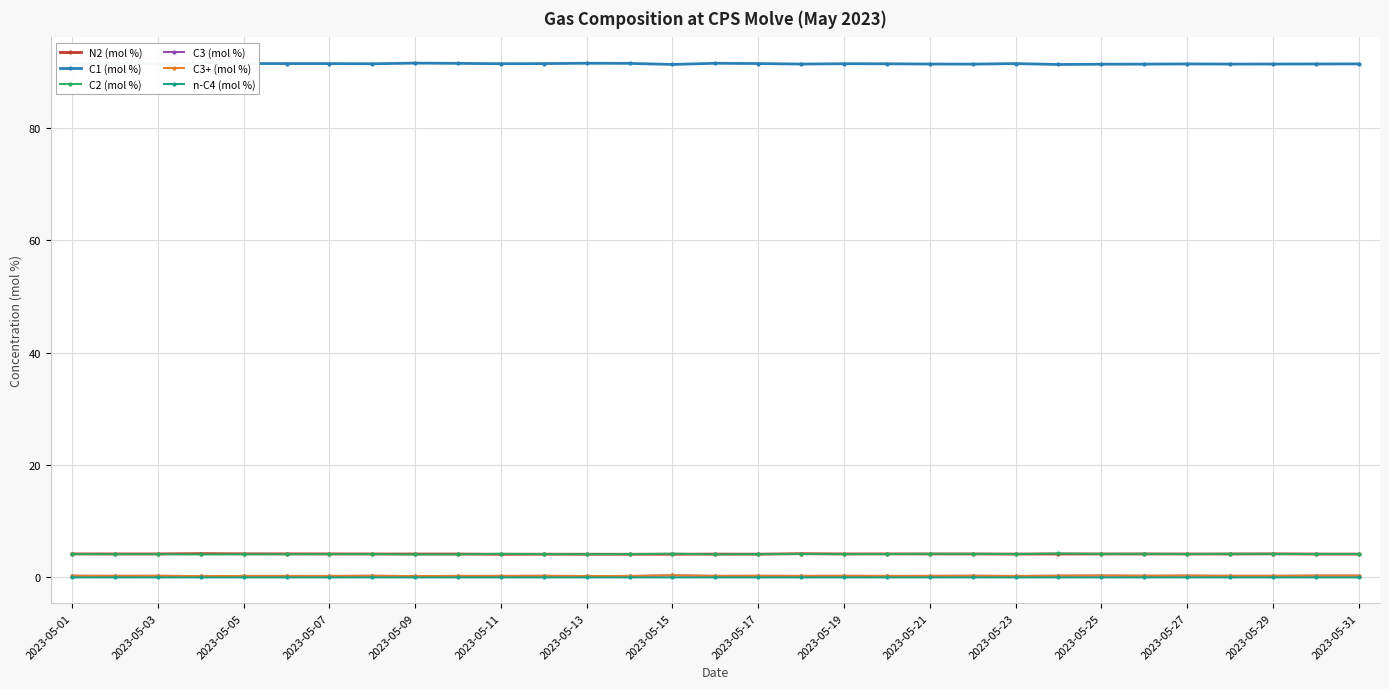

True or false: C3+ (mol %) and C2 (mol %) intersect in this chart.

False